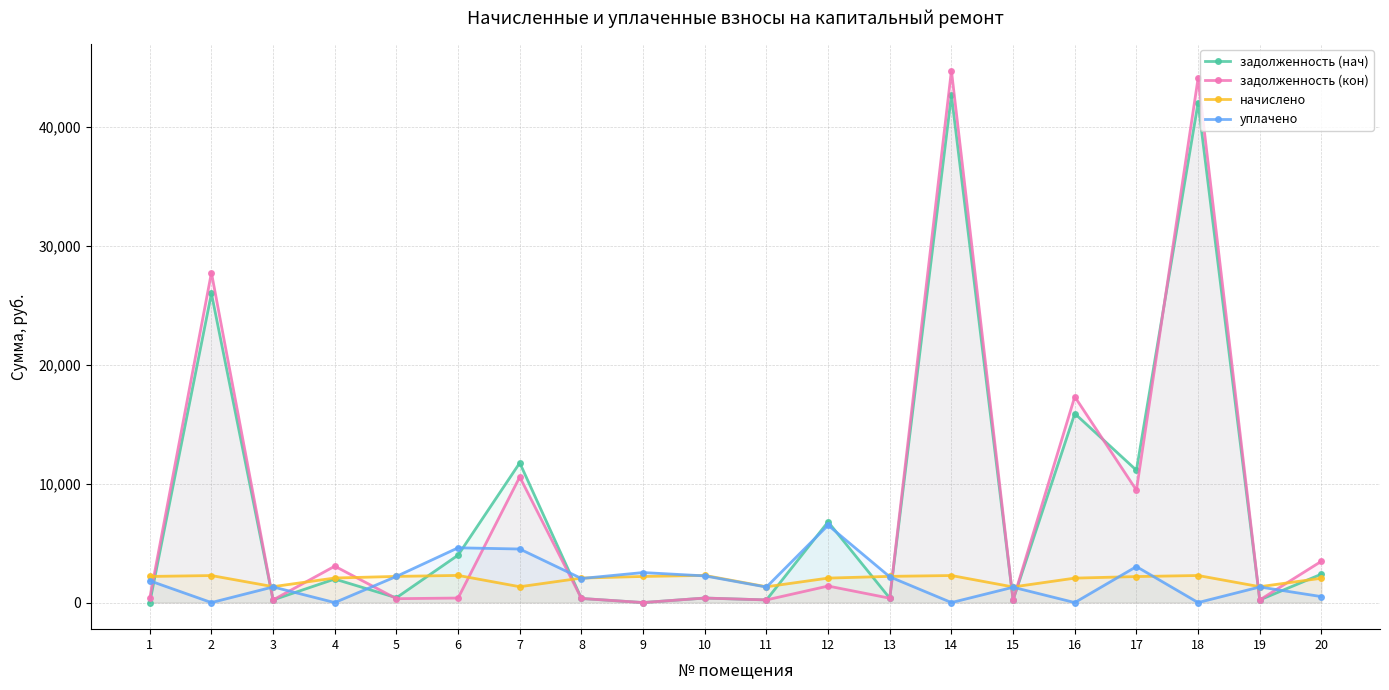

What is the difference between the highest and lowest values at 11?

1106.5